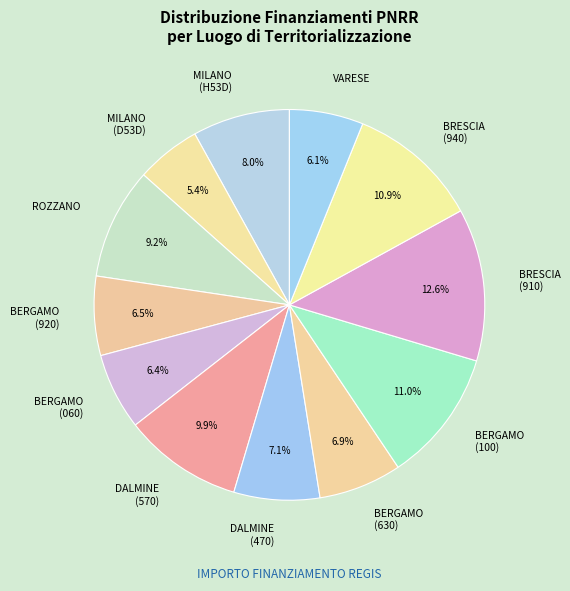

What is the ratio of the value at ROZZANO to the value at BERGAMO (100)?

0.8